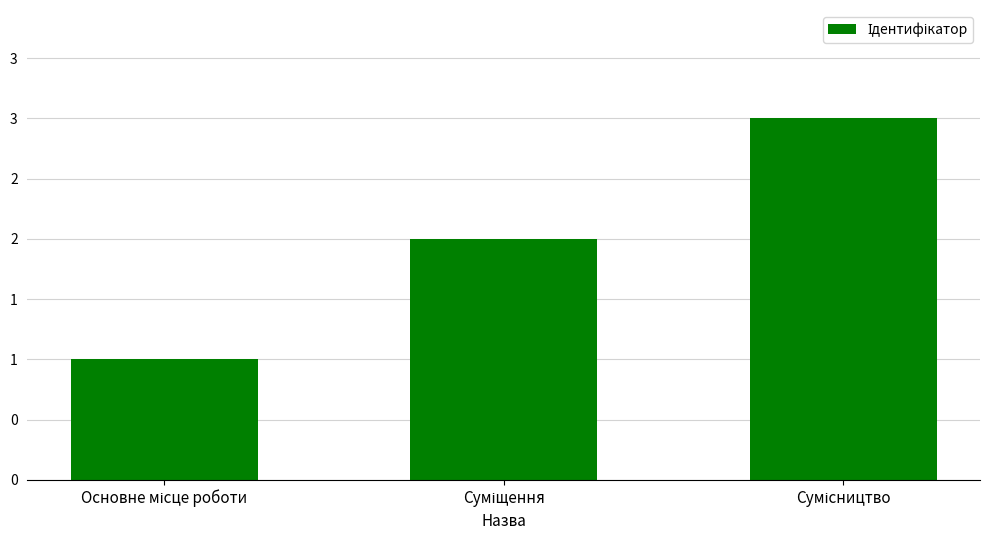

Rank the categories by value from highest to lowest.

Сумісництво, Суміщення, Основне місце роботи